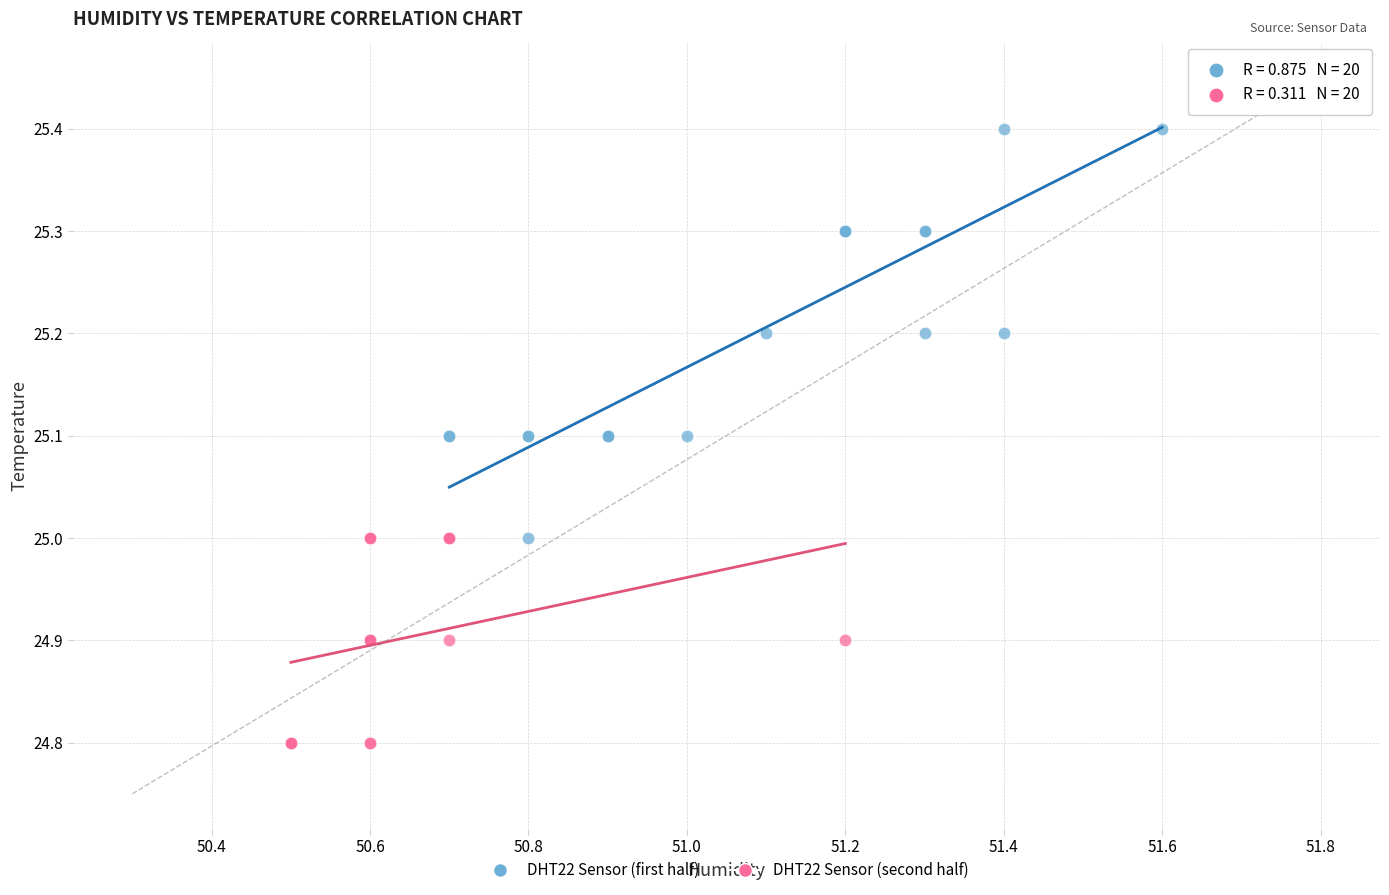

Which series reaches the minimum Y coordinate?

DHT22 Sensor (second half)